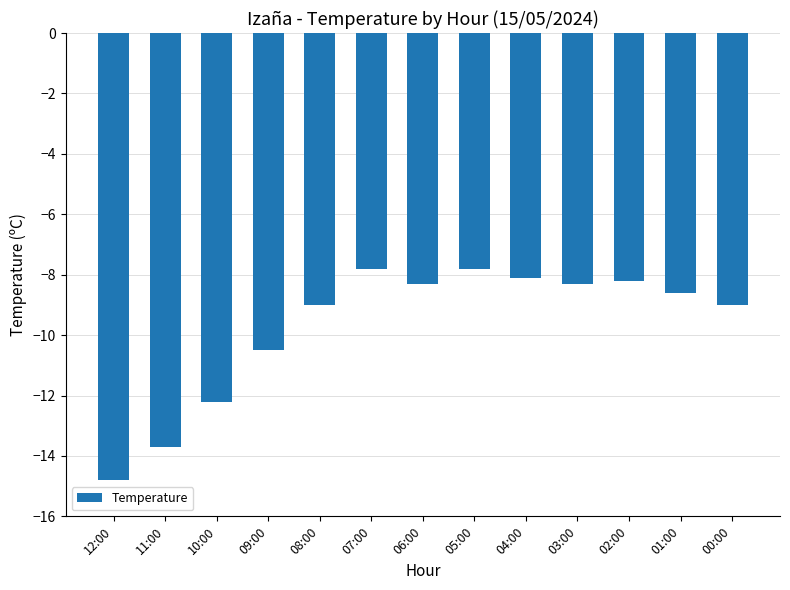

How many bars are there in total?

13